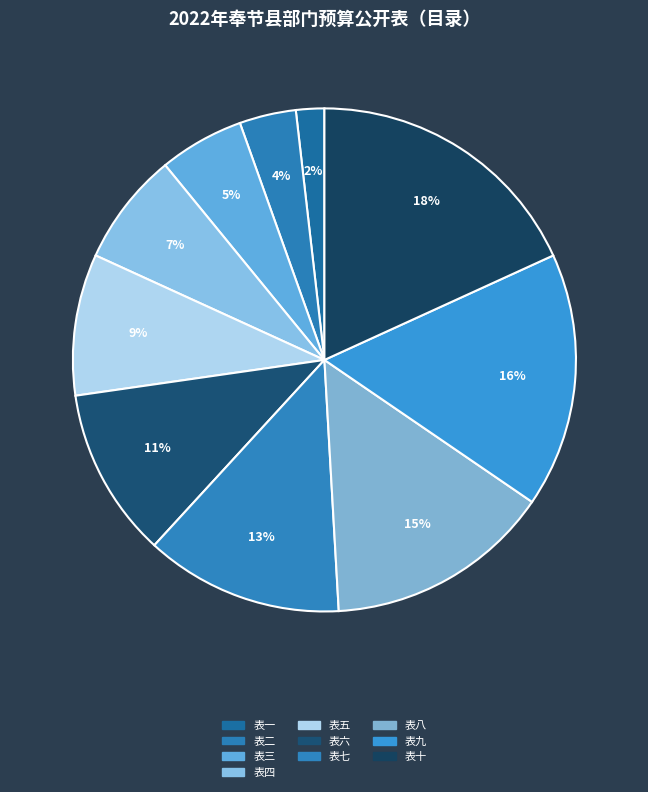

How many segments does this pie chart have?

10